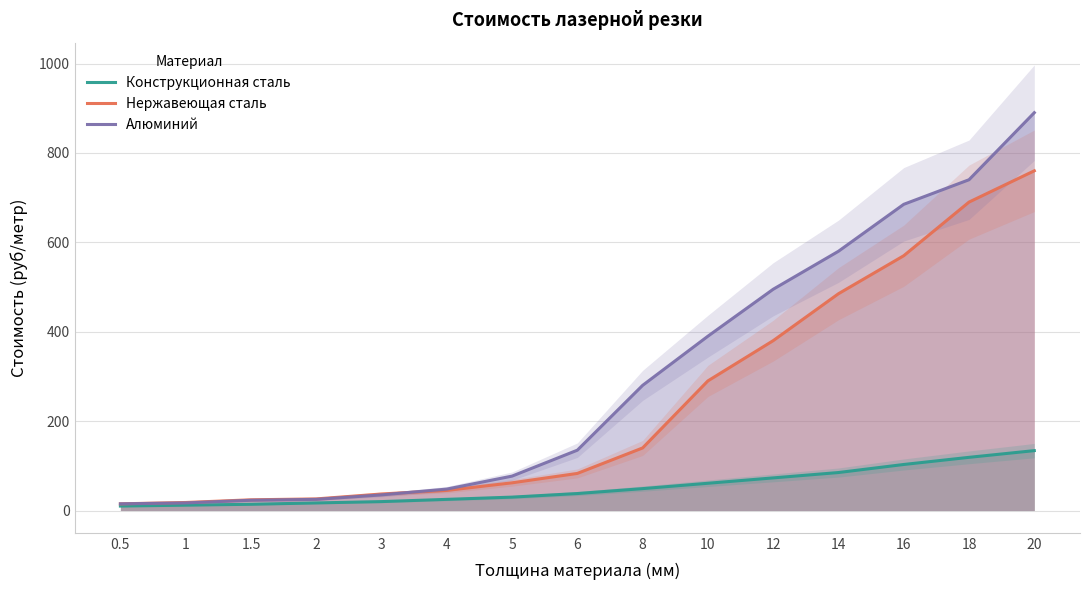

Reading right to left, list all the values displayed in this chart.

Конструкционная сталь: 20=134	18=119	16=103	14=85	12=73	10=61	8=49	6=38	5=30	4=25	3=20	2=17	1.5=14	1=12	0.5=10
Нержавеющая сталь: 20=760	18=690	16=570	14=485	12=380	10=290	8=140	6=83	5=62	4=45	3=37	2=26	1.5=24	1=18	0.5=15
Алюминий: 20=890	18=740	16=685	14=580	12=495	10=390	8=280	6=135	5=77	4=48	3=35	2=25	1.5=23	1=17	0.5=15